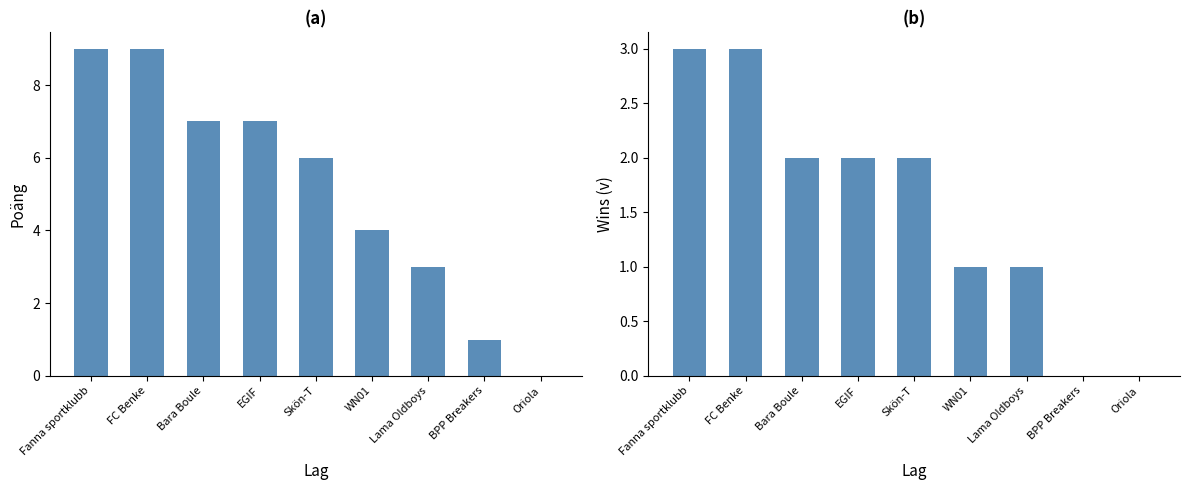

Reading left to right, transcribe all the data shown in this chart.

Poäng: Fanna sportklubb=9	FC Benke=9	Bara Boule=7	EGIF=7	Skön-T=6	WN01=4	Lama Oldboys=3	BPP Breakers=1	Oriola=0
Wins (v): Fanna sportklubb=3	FC Benke=3	Bara Boule=2	EGIF=2	Skön-T=2	WN01=1	Lama Oldboys=1	BPP Breakers=0	Oriola=0